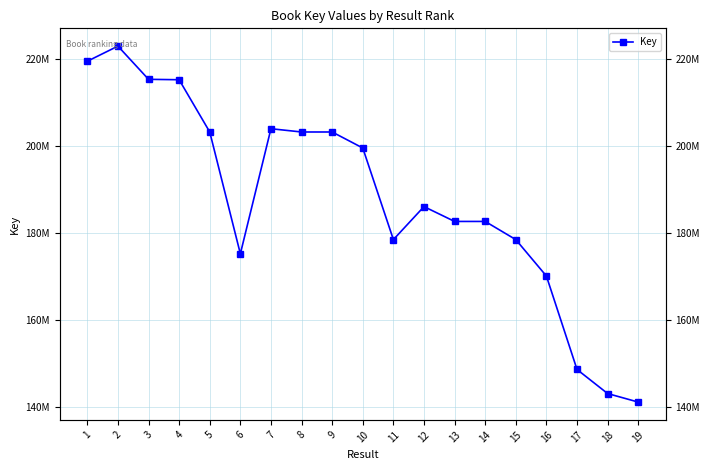

What is the change in value from 1 to 10?

-19970782